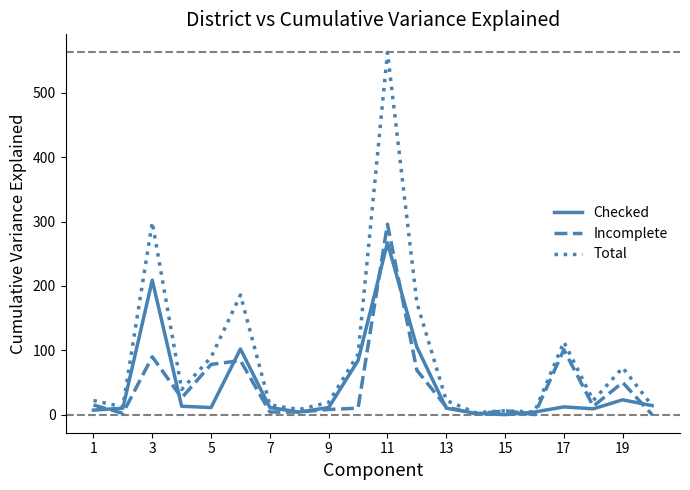

True or false: Checked has more than 1 interior local peaks.

True